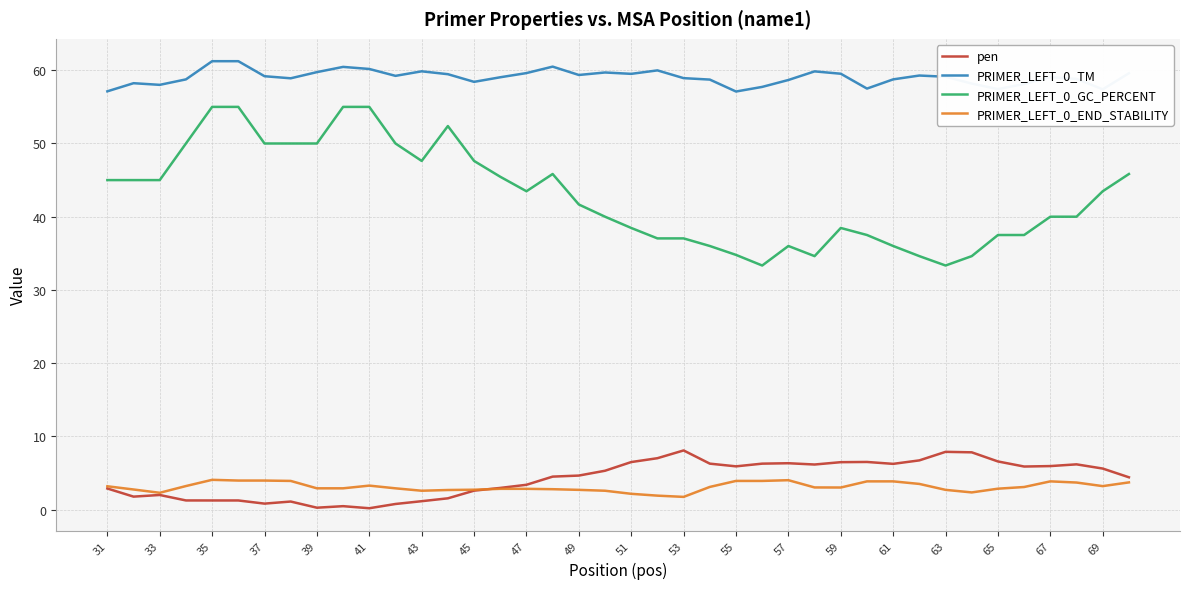

Which series has the largest range (max minus min)?

PRIMER_LEFT_0_GC_PERCENT